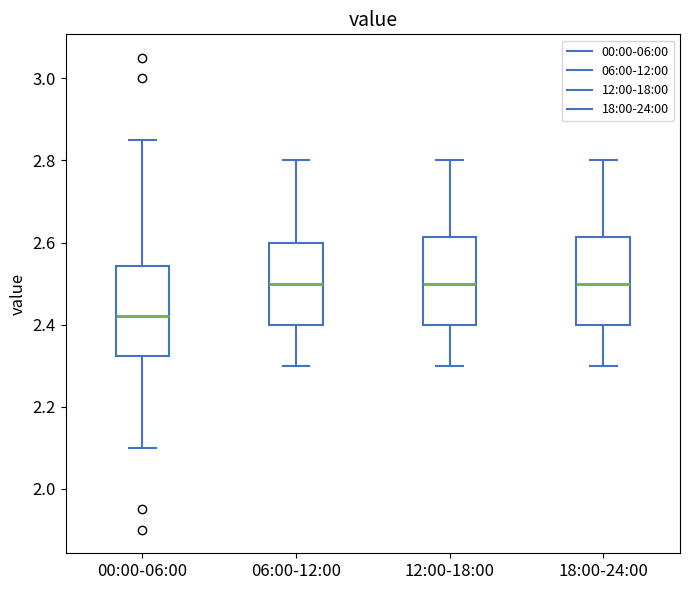

Reading left to right, transcribe this box plot: for each box, give where its median line is, the range the box spans, and where its two whiskers end, as read against the y-axis. The values are not printed on the chart, so give them approximately, as read against the axis.

00:00-06:00: median 2.42, box 2.32 to 2.54, whiskers 2.10 to 2.86
06:00-12:00: median 2.50, box 2.40 to 2.60, whiskers 2.30 to 2.80
12:00-18:00: median 2.50, box 2.40 to 2.62, whiskers 2.30 to 2.80
18:00-24:00: median 2.50, box 2.40 to 2.62, whiskers 2.30 to 2.80